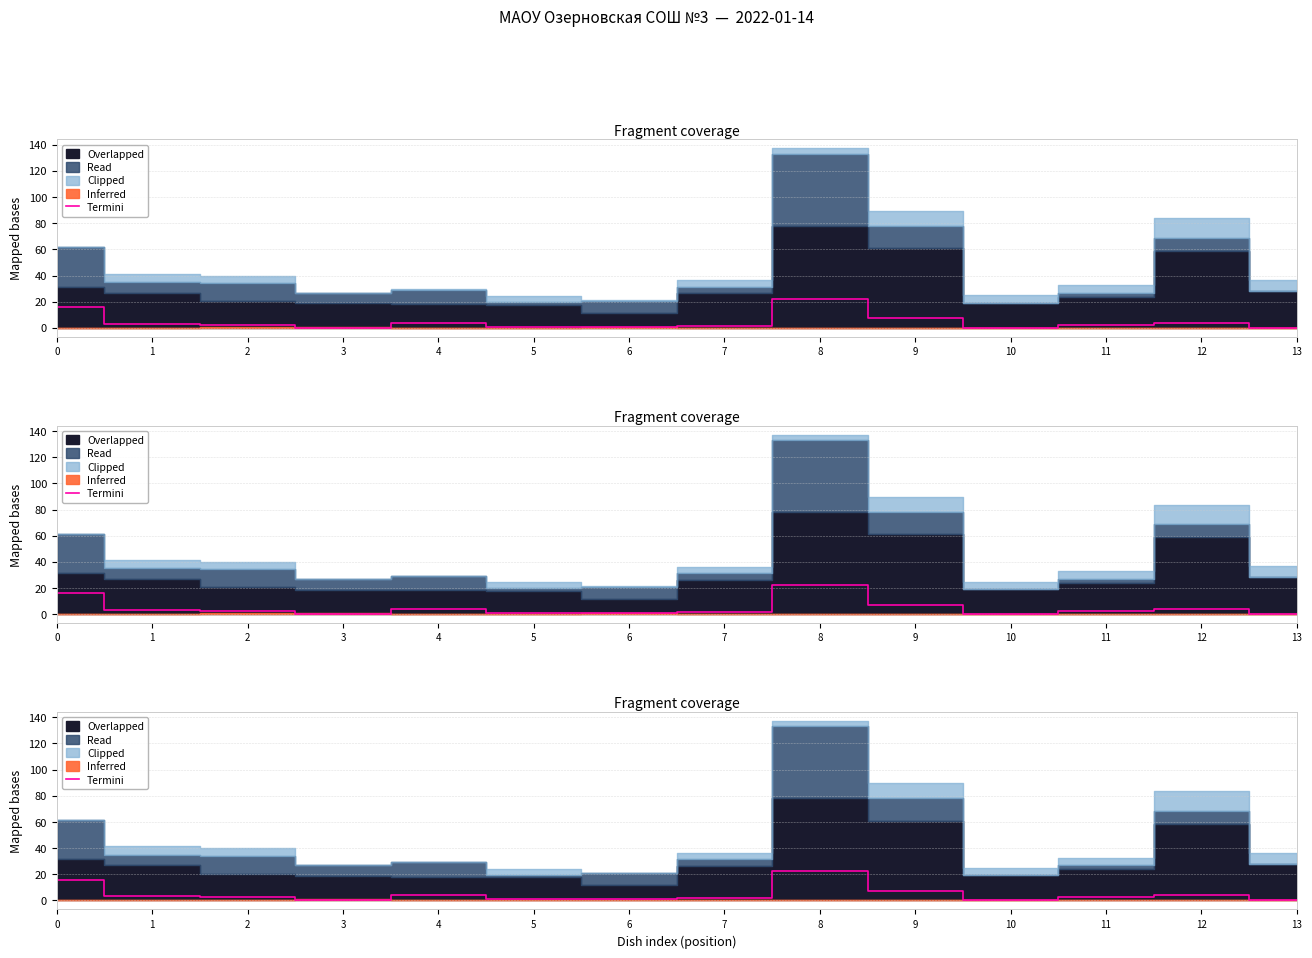

Where is the data nearest to the value 11?

9